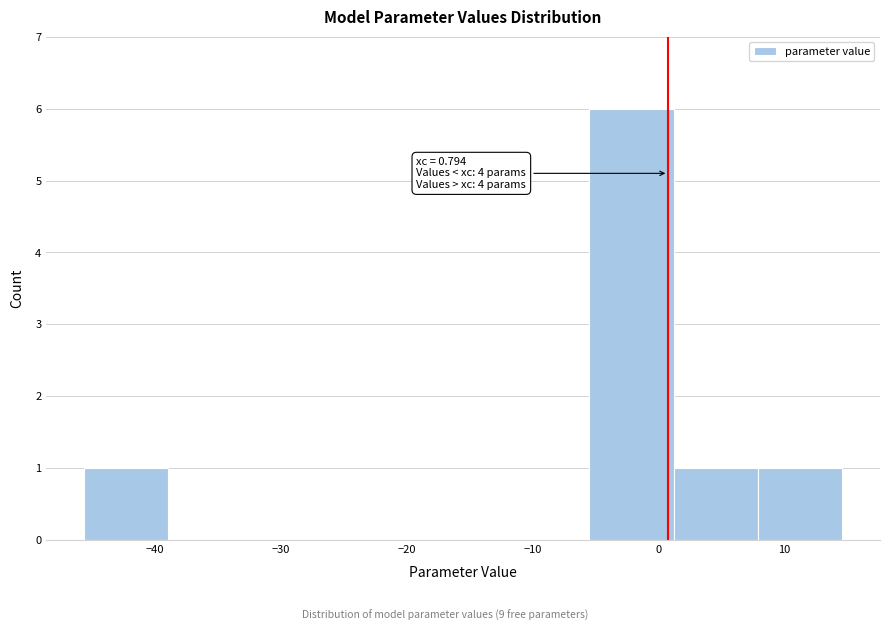

Over which range of the x-axis is the bar tallest?

-5 to 1